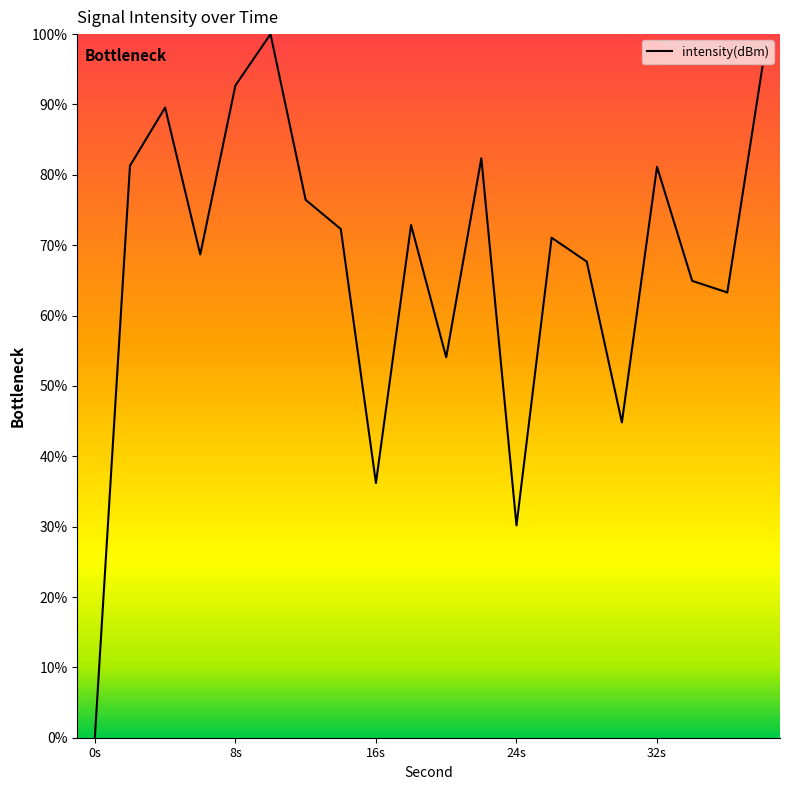

What is the difference between the maximum and minimum values?

100.0